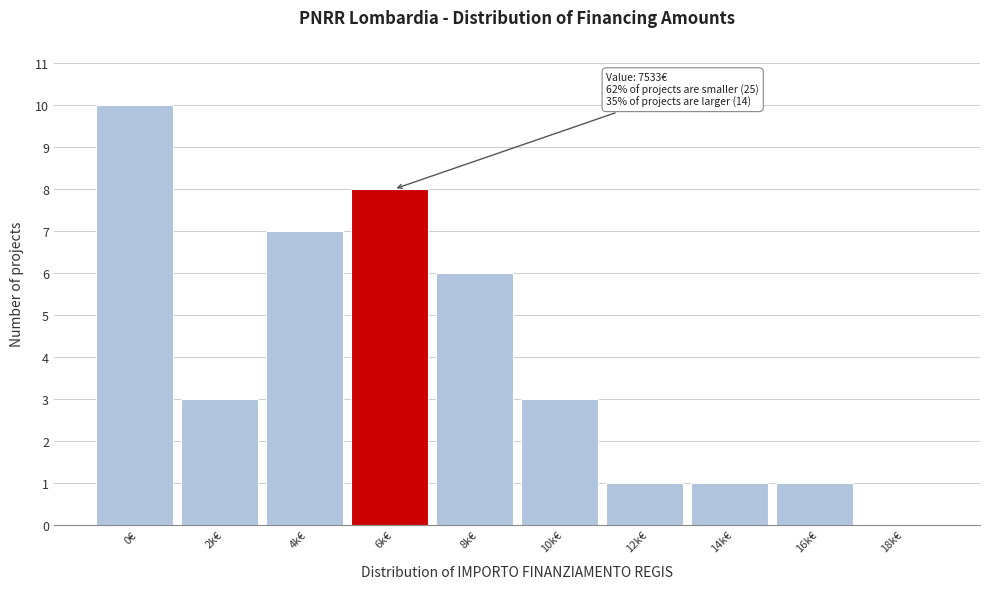

Reading left to right, transcribe all the data shown in this chart.

0€=10	2k€=3	4k€=7	6k€=8	8k€=6	10k€=3	12k€=1	14k€=1	16k€=1	18k€=0